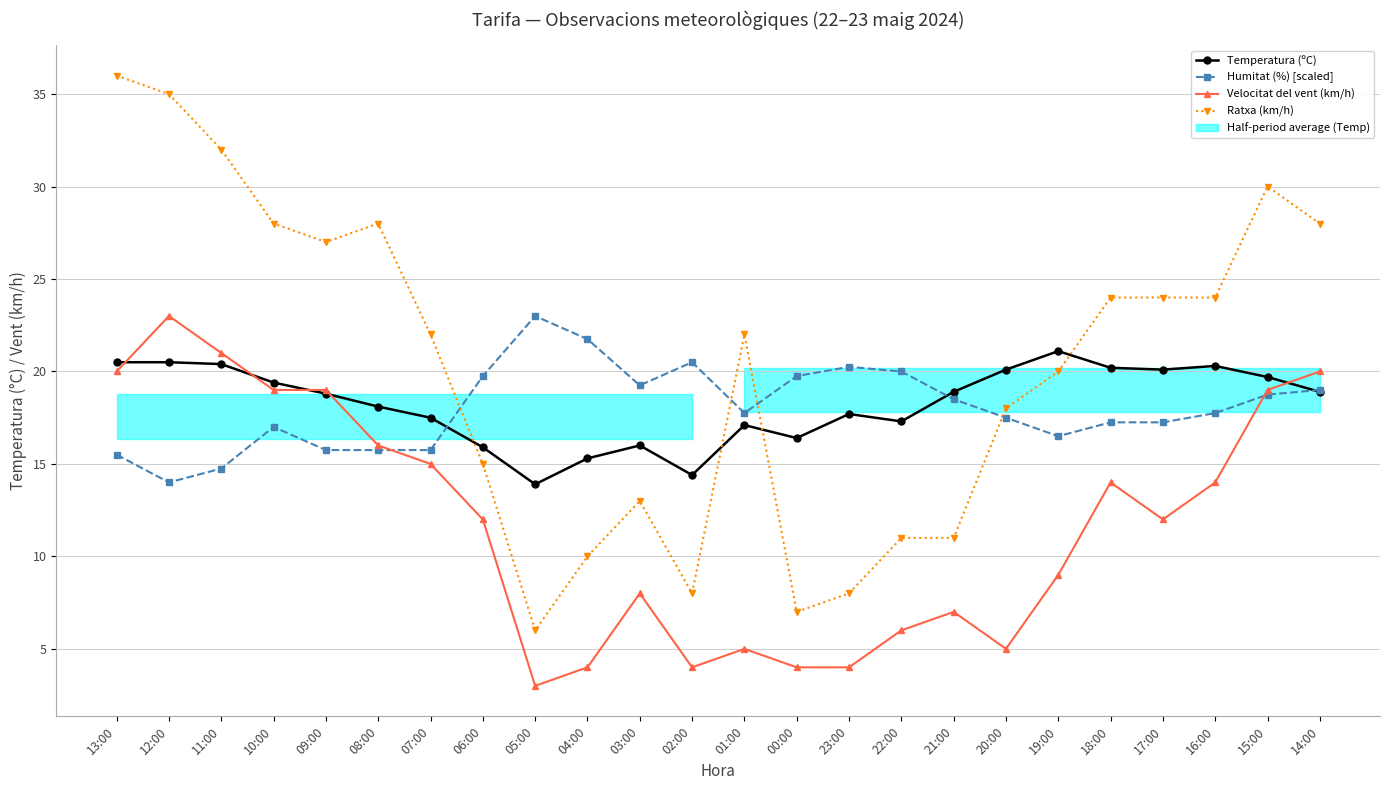

How many intersections are there between Ratxa (km/h) and Humitat (%) [scaled]?

4